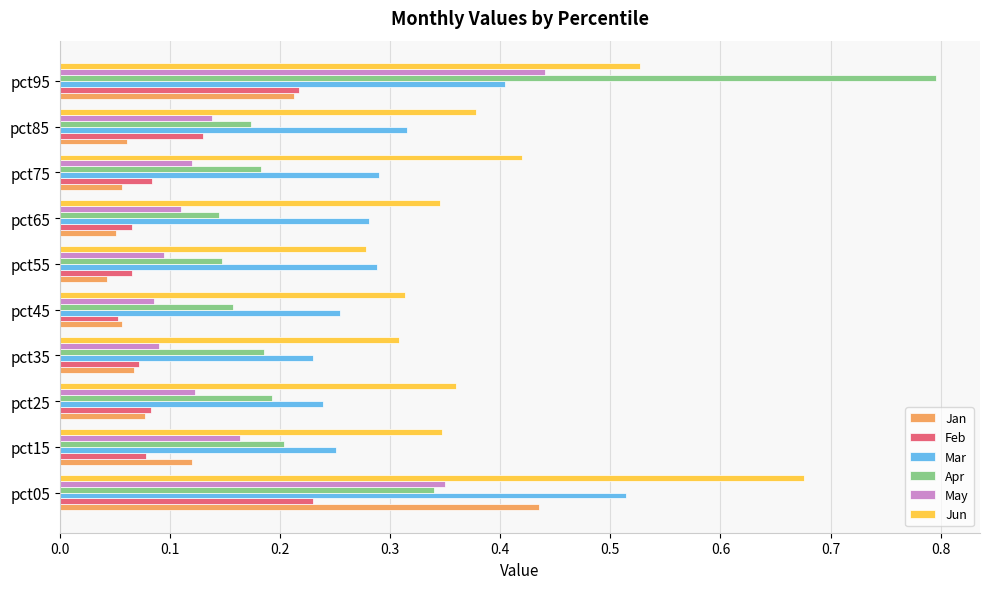

Is it true that Feb equals 0.2 at pct05?

True